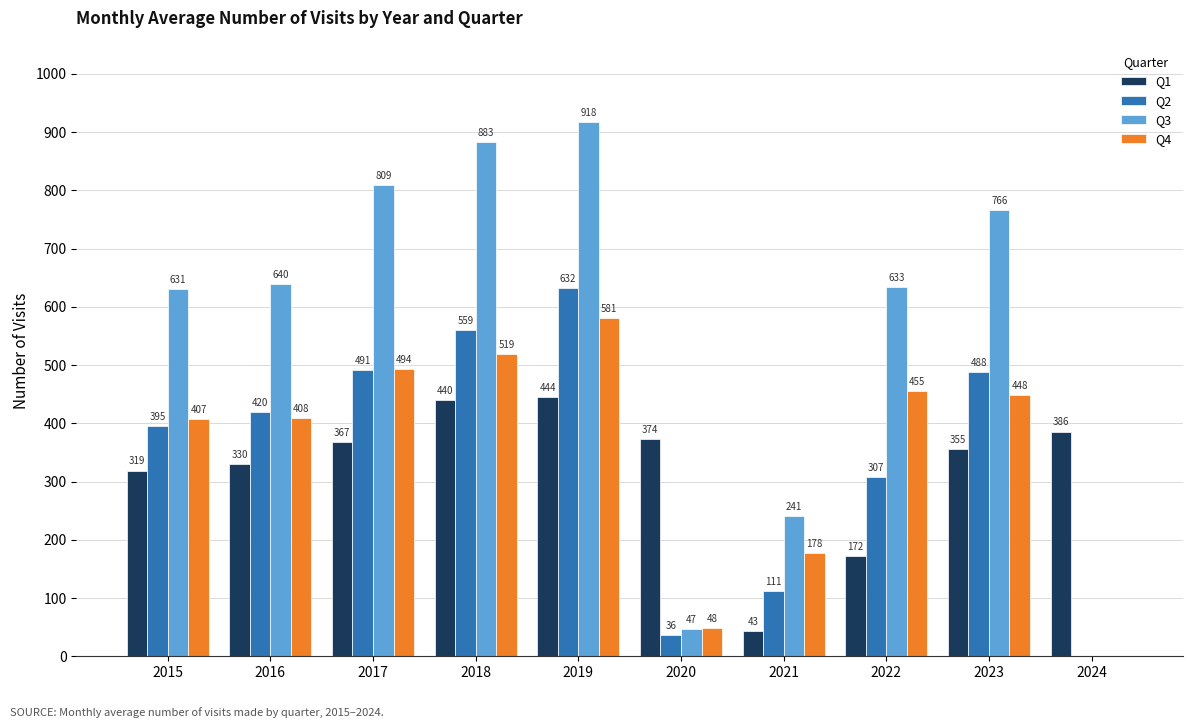

Are the bars grouped side by side (vs. stacked)?

Yes